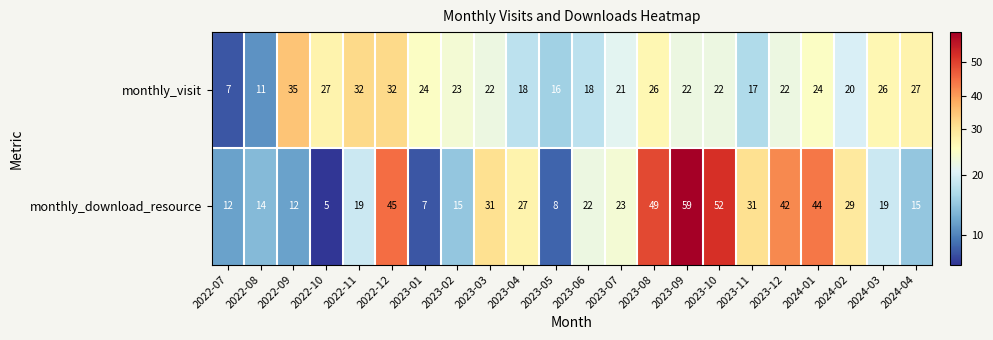

What is the maximum value for monthly_download_resource?

59